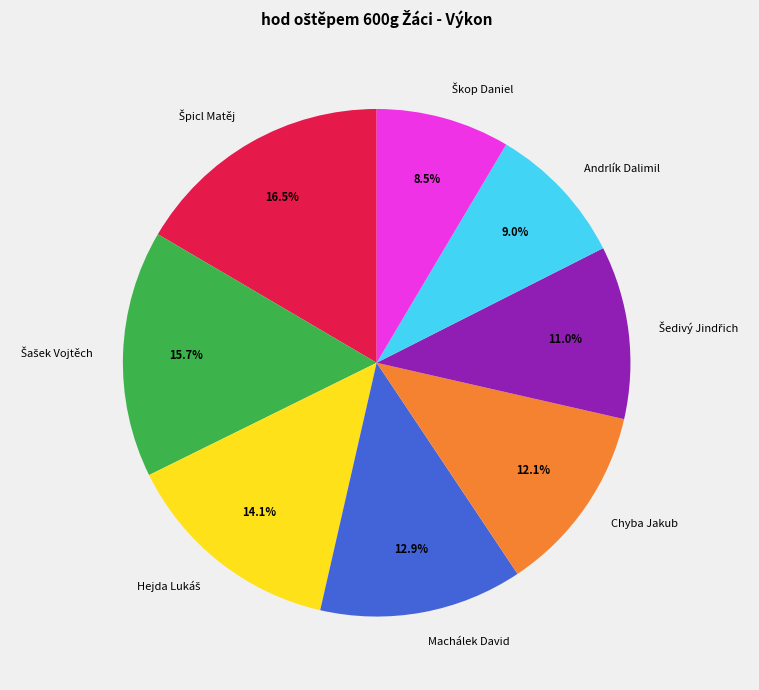

How many slices are in this pie chart?

8